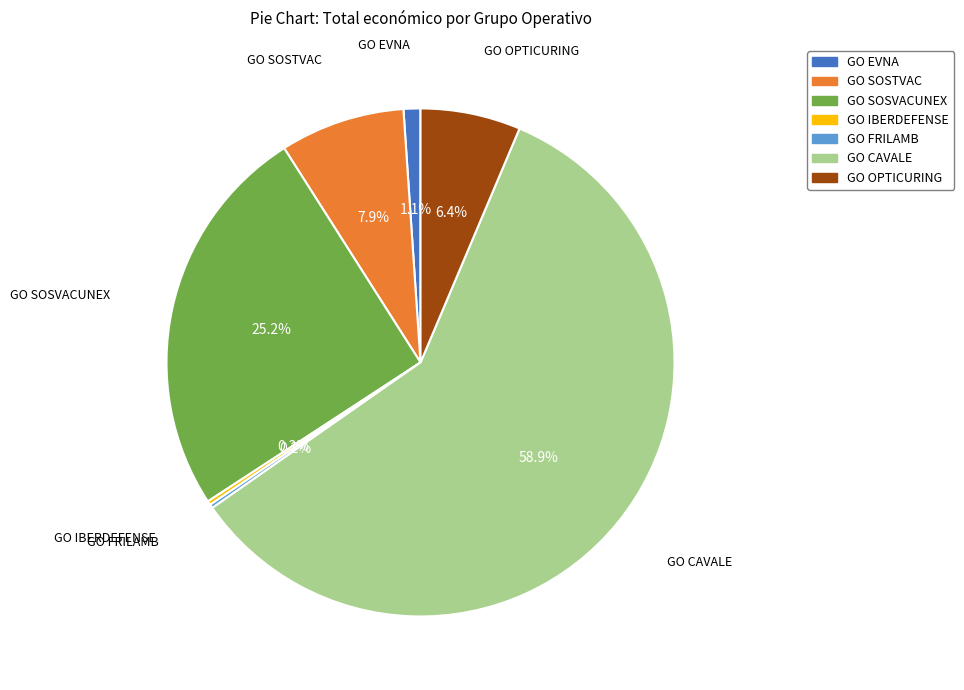

Which has a higher value, GO OPTICURING or GO SOSTVAC?

GO SOSTVAC